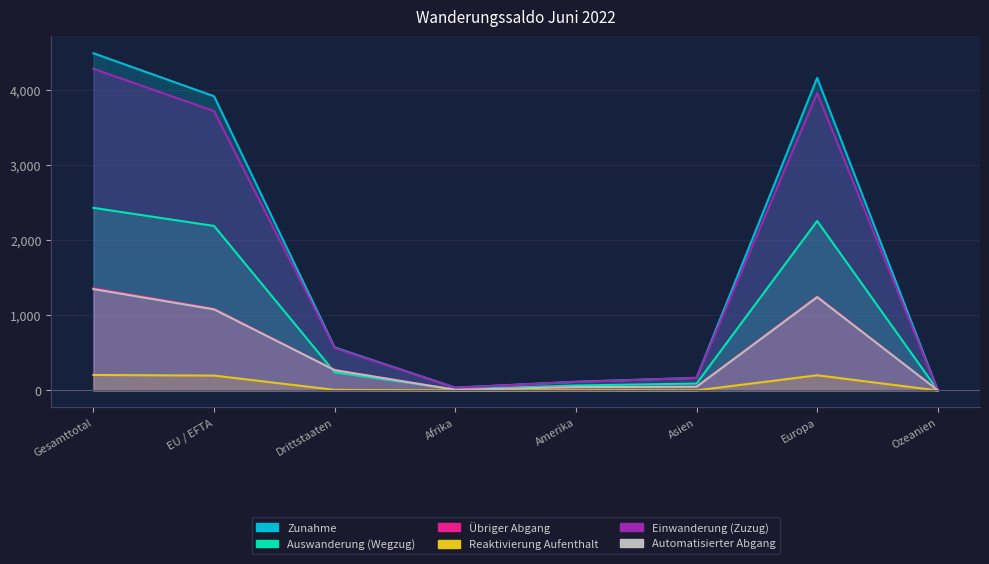

How many values in the Automatisierter Abgang series are below 270?

4